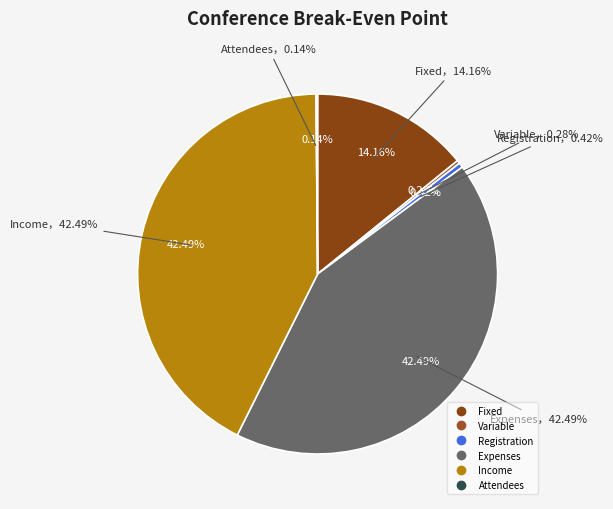

Which has a higher value, Expenses or Variable?

Expenses